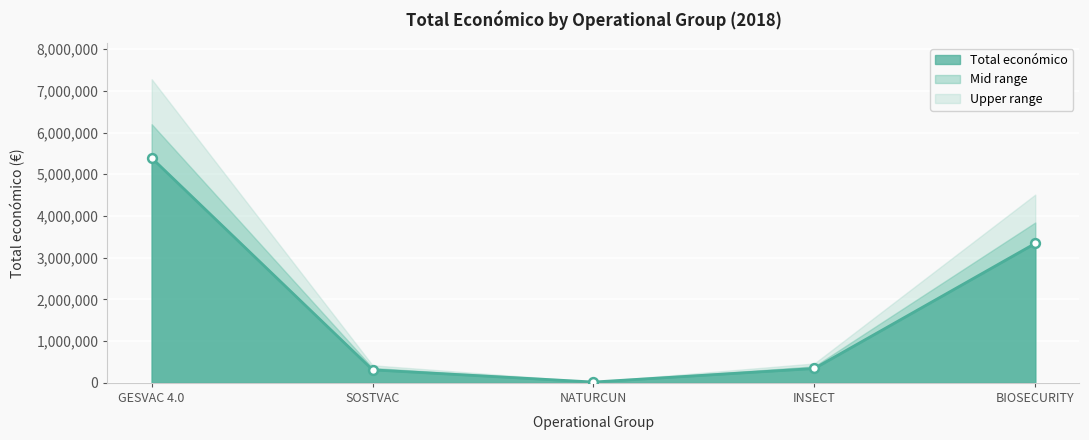

Approximately how many times larger is the value at GESVAC 4.0 compared to BIOSECURITY?

1.6